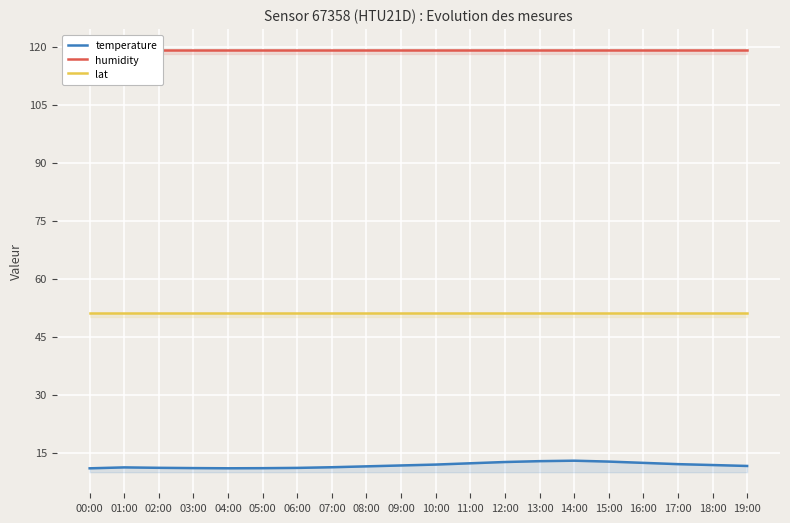

Between 06:00 and 13:00, which series saw the biggest shift?

temperature